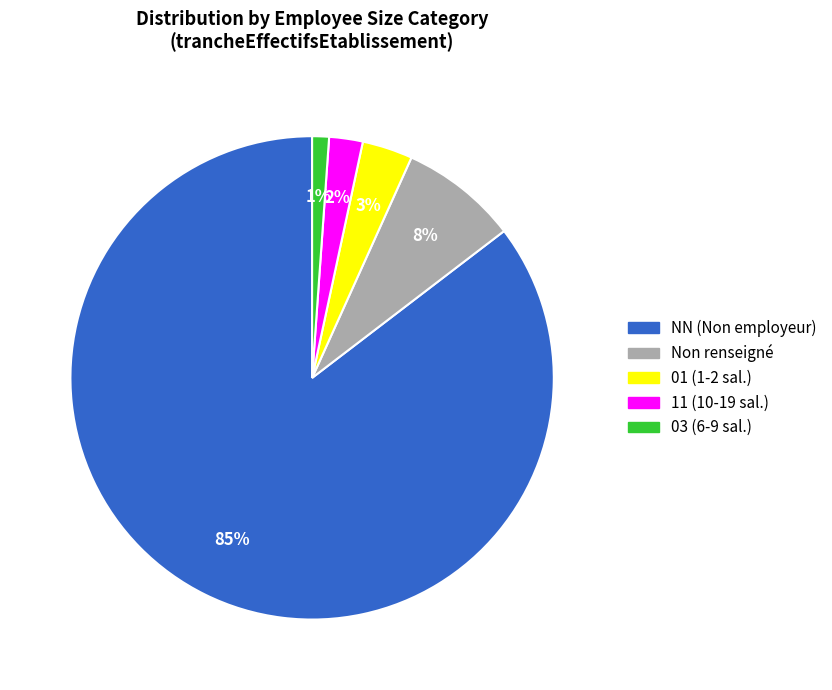

To the nearest percent, what is the average slice percentage?

20%